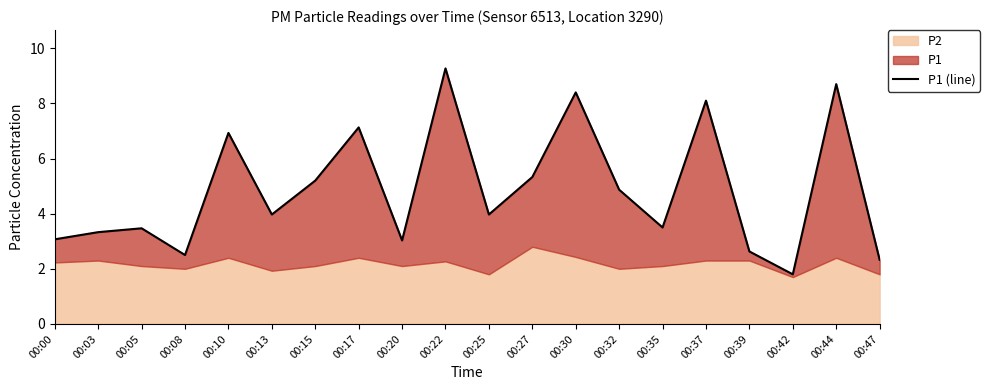

List the labels in order of value, smallest first.

00:42, 00:47, 00:08, 00:39, 00:20, 00:00, 00:03, 00:05, 00:35, 00:13, 00:25, 00:32, 00:15, 00:27, 00:10, 00:17, 00:37, 00:30, 00:44, 00:22